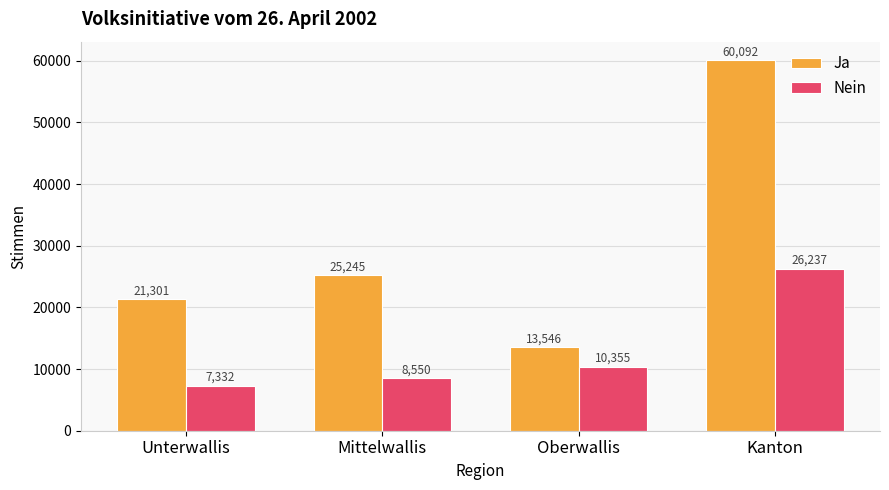

Reading left to right, transcribe all the data shown in this chart.

Ja: Unterwallis=21301	Mittelwallis=25245	Oberwallis=13546	Kanton=60092
Nein: Unterwallis=7332	Mittelwallis=8550	Oberwallis=10355	Kanton=26237